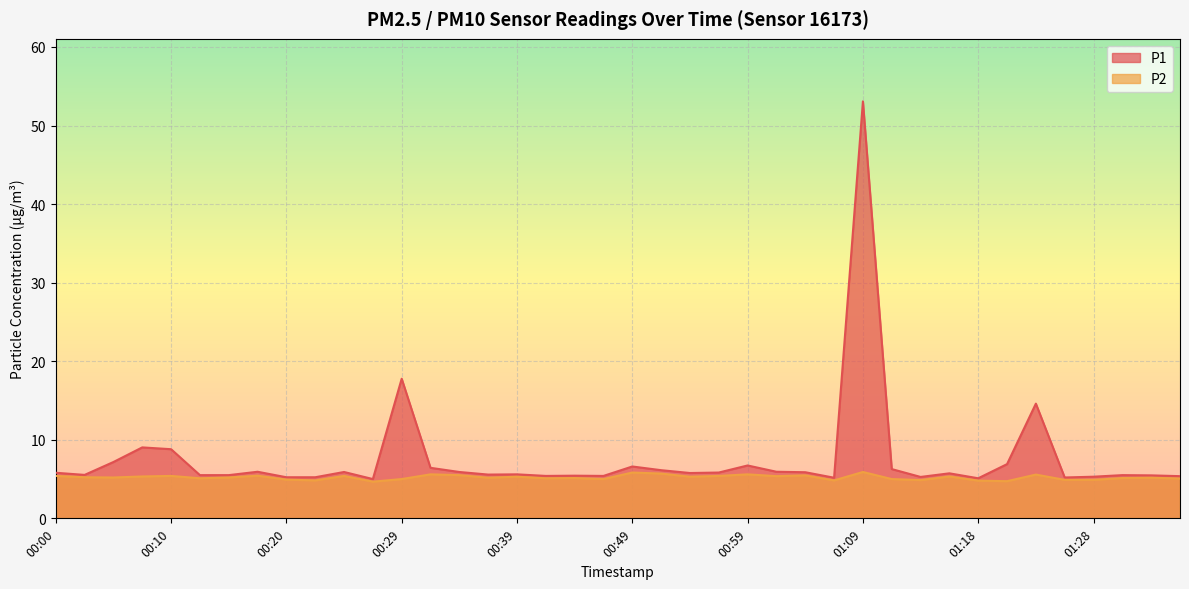

Which category has the lowest value in the P2 series?

00:27